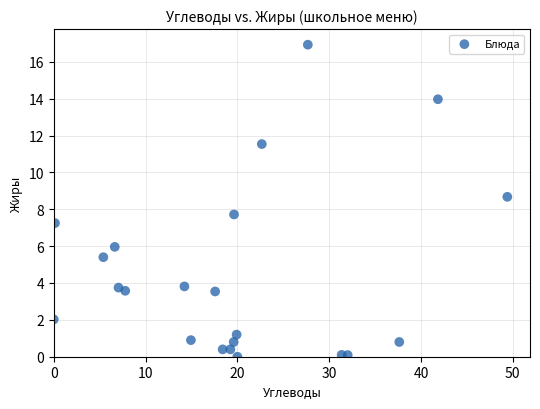

What is the range of Y values (max minus min)?

16.9